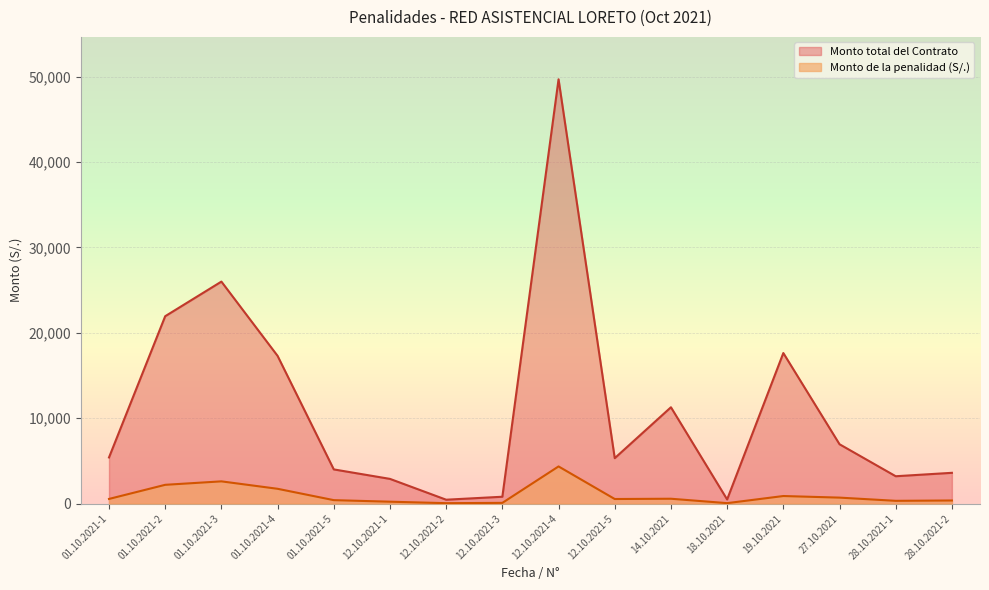

Reading left to right, what are all the values shown in this chart?

Monto de la penalidad (S/.): 01.10.2021-1=540.0	01.10.2021-2=2194.6	01.10.2021-3=2600.0	01.10.2021-4=1729.0	01.10.2021-5=400.0	12.10.2021-1=216.7	12.10.2021-2=45.0	12.10.2021-3=79.8	12.10.2021-4=4348.4	12.10.2021-5=531.6	14.10.2021=564.0	18.10.2021=48.0	19.10.2021=881.6	27.10.2021=694.8	28.10.2021-1=320.0	28.10.2021-2=360.0
Monto total del Contrato: 01.10.2021-1=5400.0	01.10.2021-2=21946.0	01.10.2021-3=26000.0	01.10.2021-4=17299.0	01.10.2021-5=4000.0	12.10.2021-1=2889.0	12.10.2021-2=450.0	12.10.2021-3=798.0	12.10.2021-4=49696.3	12.10.2021-5=5316.0	14.10.2021=11280.0	18.10.2021=480.0	19.10.2021=17632.0	27.10.2021=6947.8	28.10.2021-1=3200.0	28.10.2021-2=3600.0